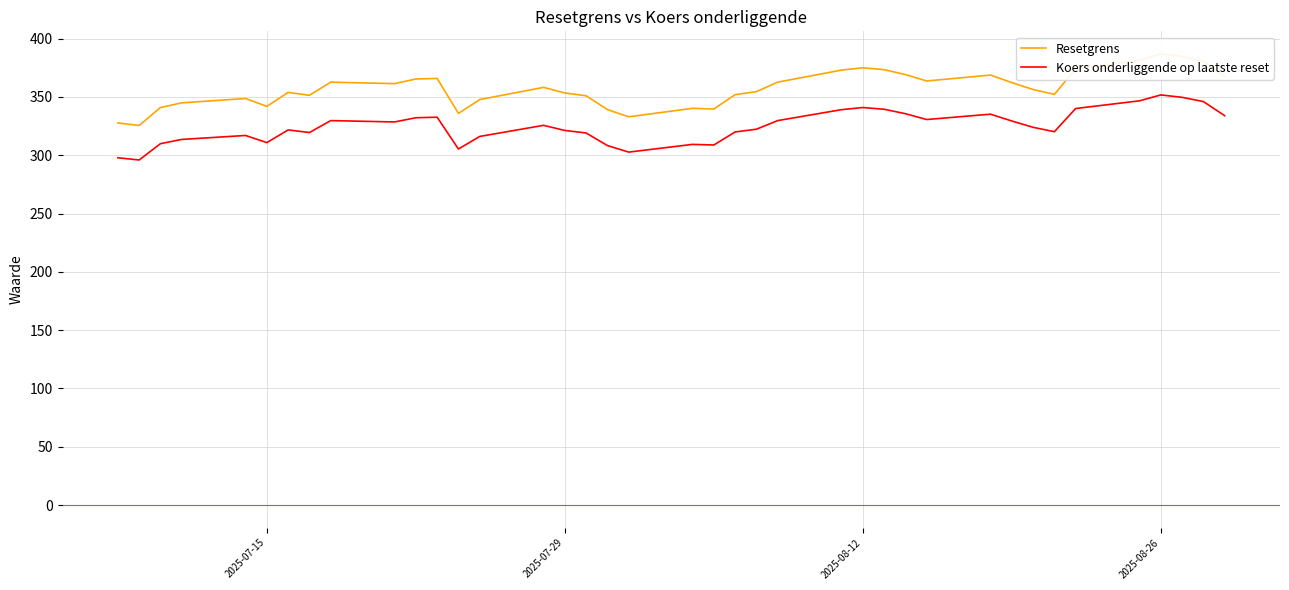

How many interior local peaks does the Resetgrens series have?

9